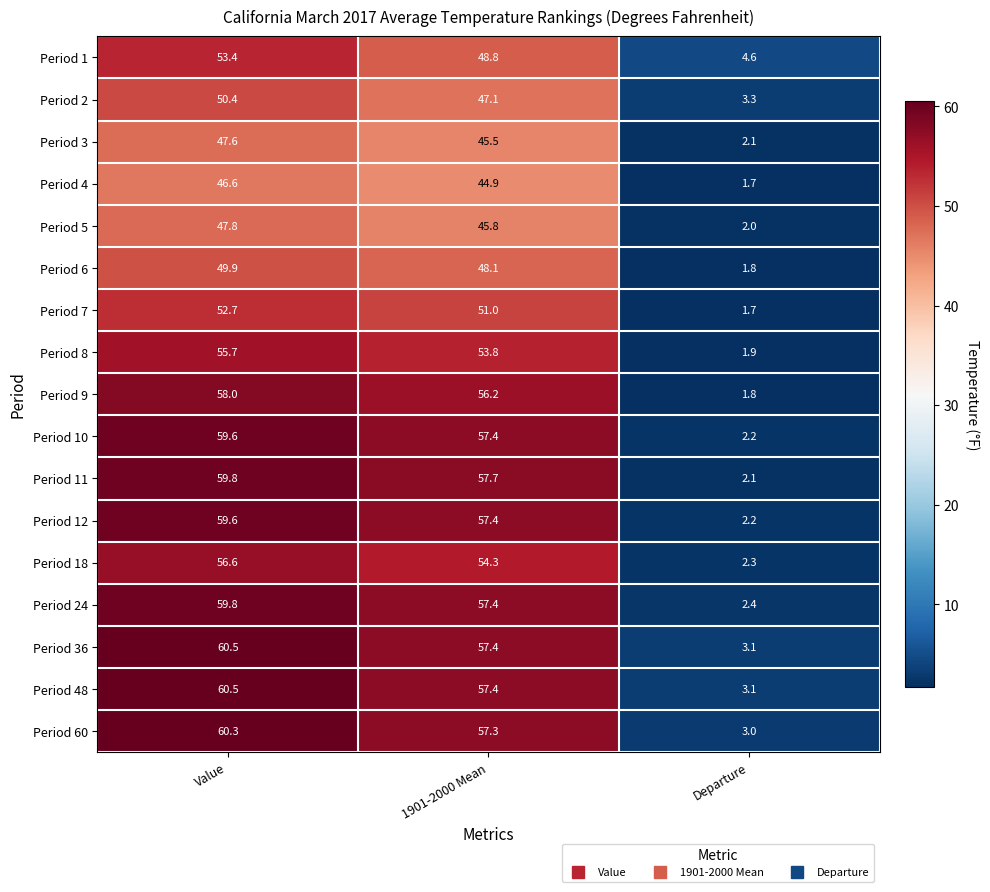

Which series changed the most between 1901-2000 Mean and Departure?

Period 11